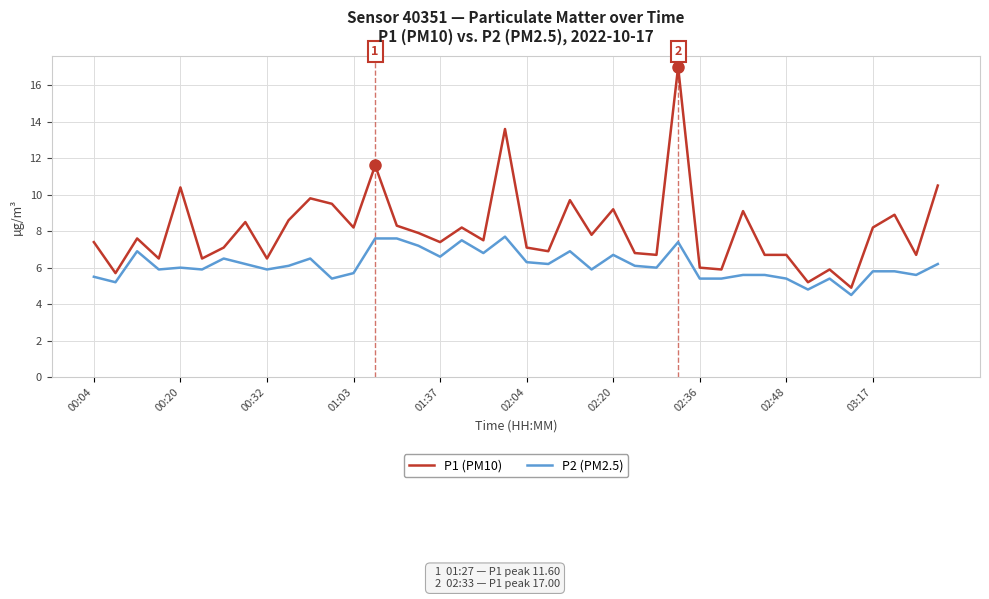

Is this an area chart (filled region under the line)?

No